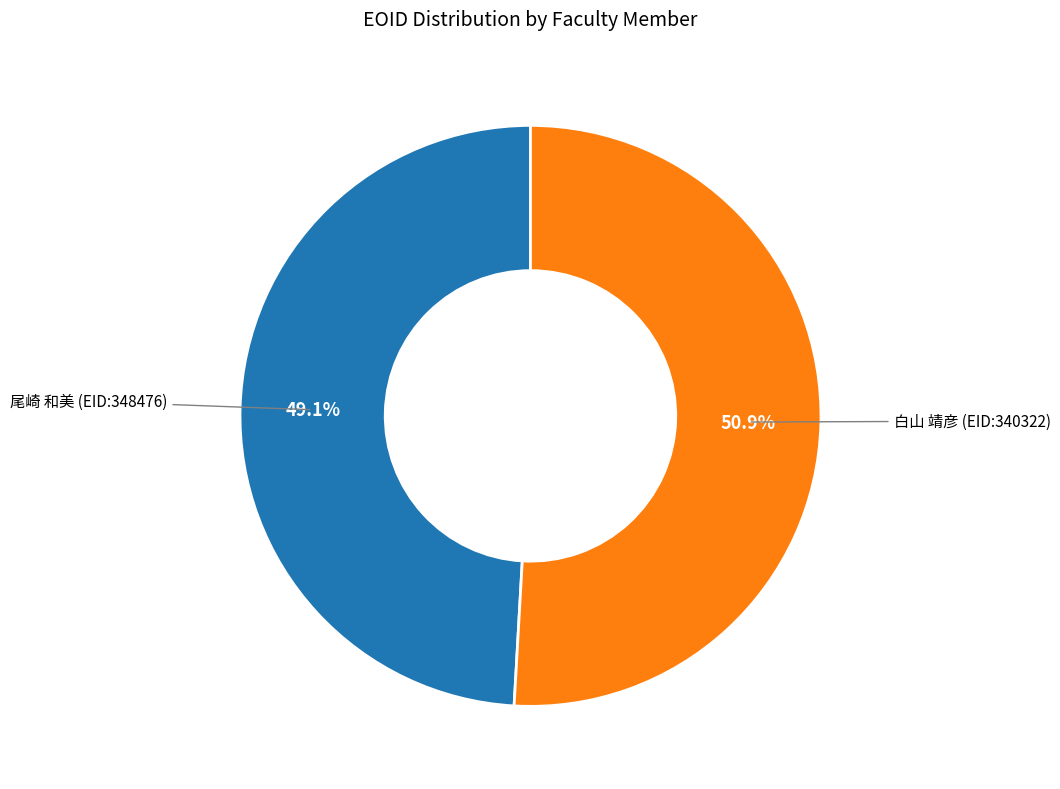

Is there a majority slice in this chart?

Yes